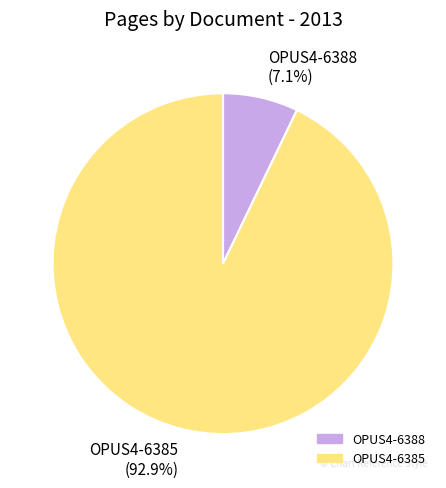

To the nearest percent, what is the combined percentage of OPUS4-6385 and OPUS4-6388?

100%